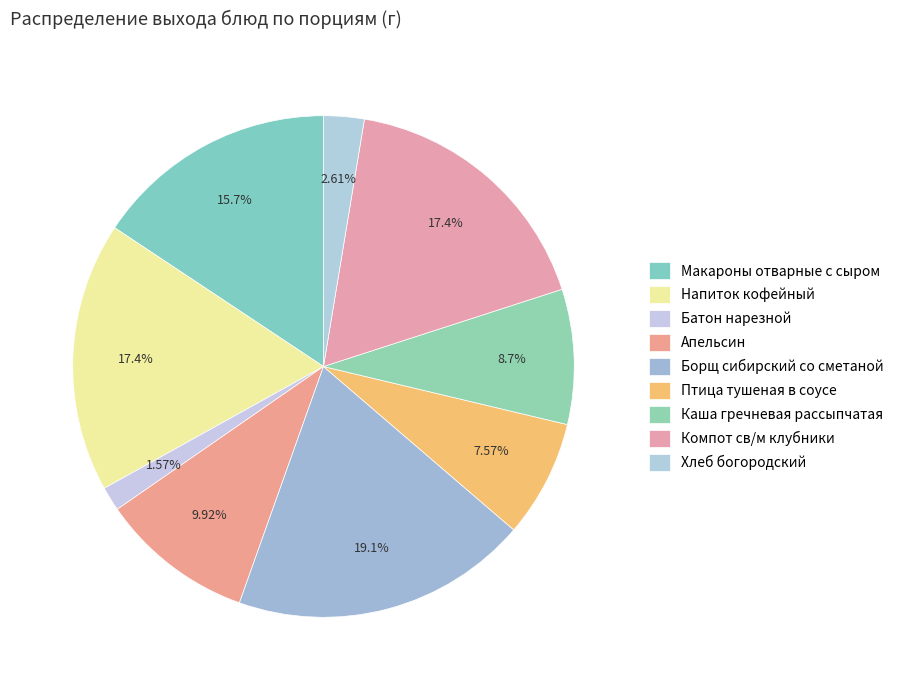

What is the smallest slice in the pie chart?

Батон нарезной